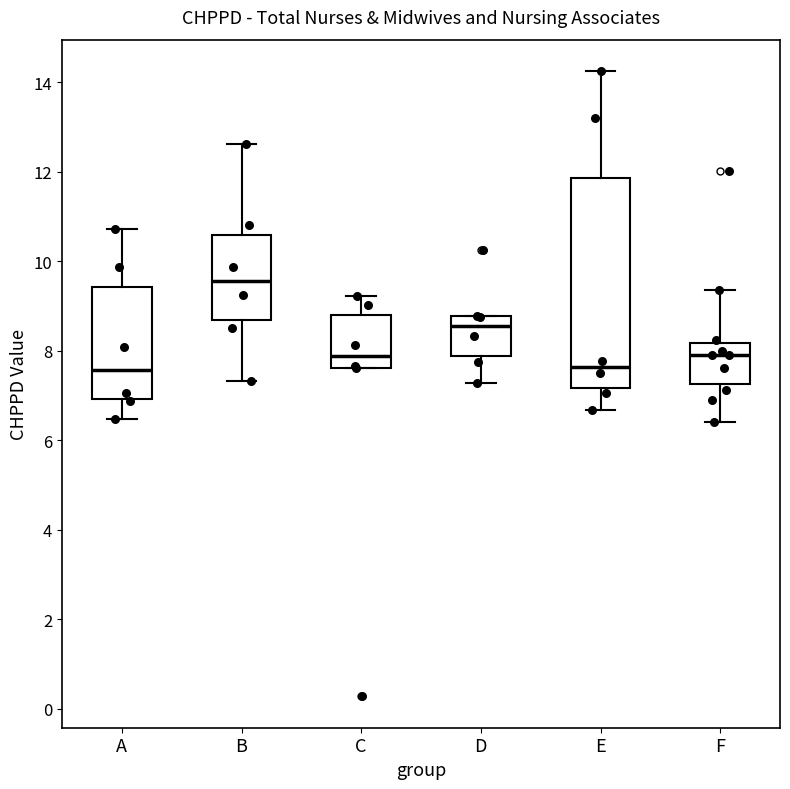

Reading left to right, transcribe this box plot: for each box, give where its median line is, the range the box spans, and where its two whiskers end, as read against the y-axis. The values are not printed on the chart, so give them approximately, as read against the axis.

A: median 7.6, box 7.0 to 9.4, whiskers 6.4 to 10.8
B: median 9.6, box 8.6 to 10.6, whiskers 7.4 to 12.6
C: median 7.8, box 7.6 to 8.8, whiskers 7.6 to 9.2
D: median 8.6, box 7.8 to 8.8, whiskers 7.2 to 8.8
E: median 7.6, box 7.2 to 11.8, whiskers 6.6 to 14.2
F: median 8.0, box 7.2 to 8.2, whiskers 6.4 to 9.4